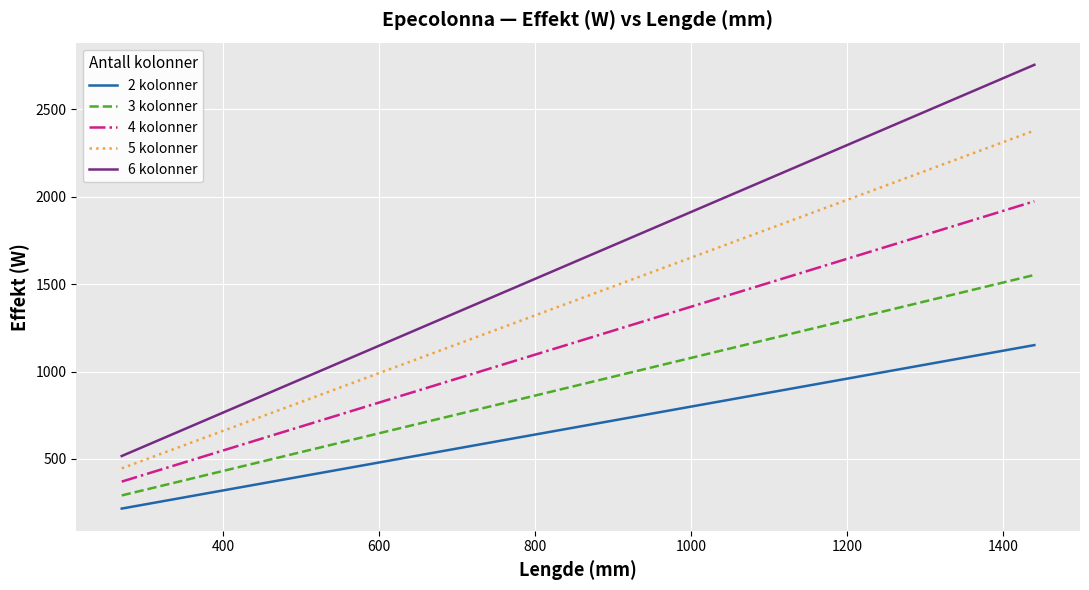

Rank the series by their average value, from lowest to highest.

2 kolonner, 3 kolonner, 4 kolonner, 5 kolonner, 6 kolonner